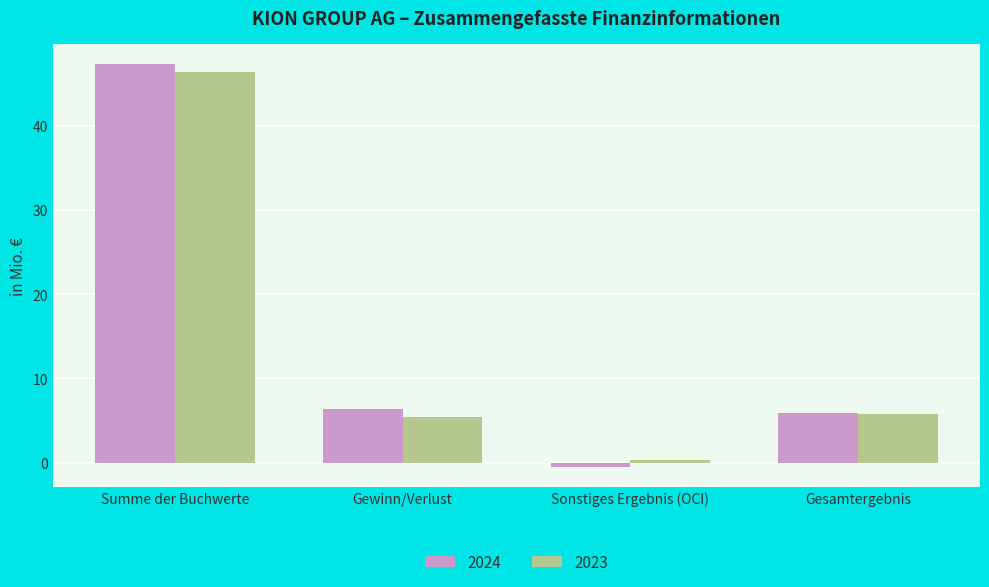

How many values in 2024 are below zero?

1